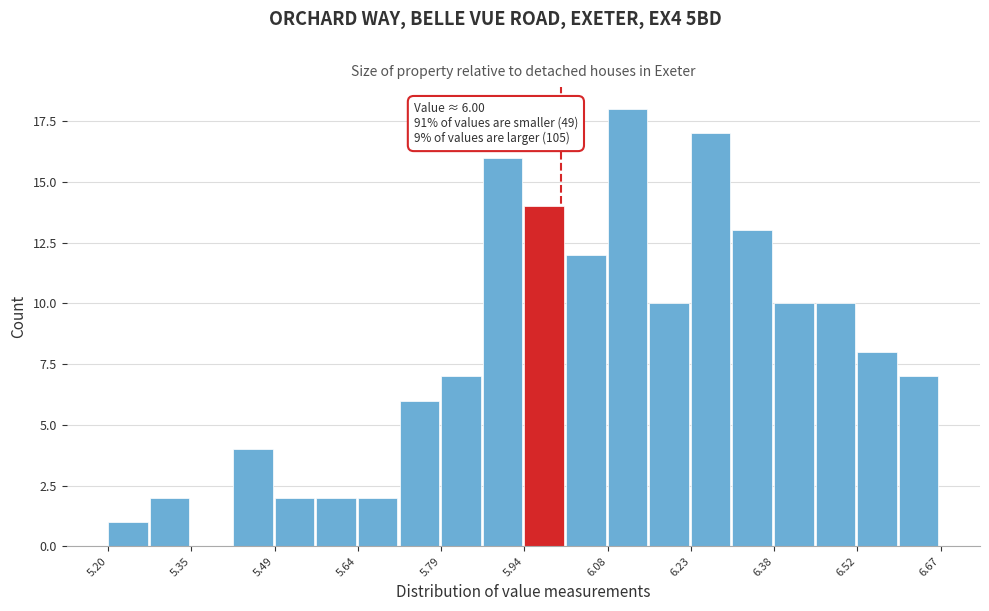

Read against the x-axis, roughly where is the centre of the tallest bar?

6.12